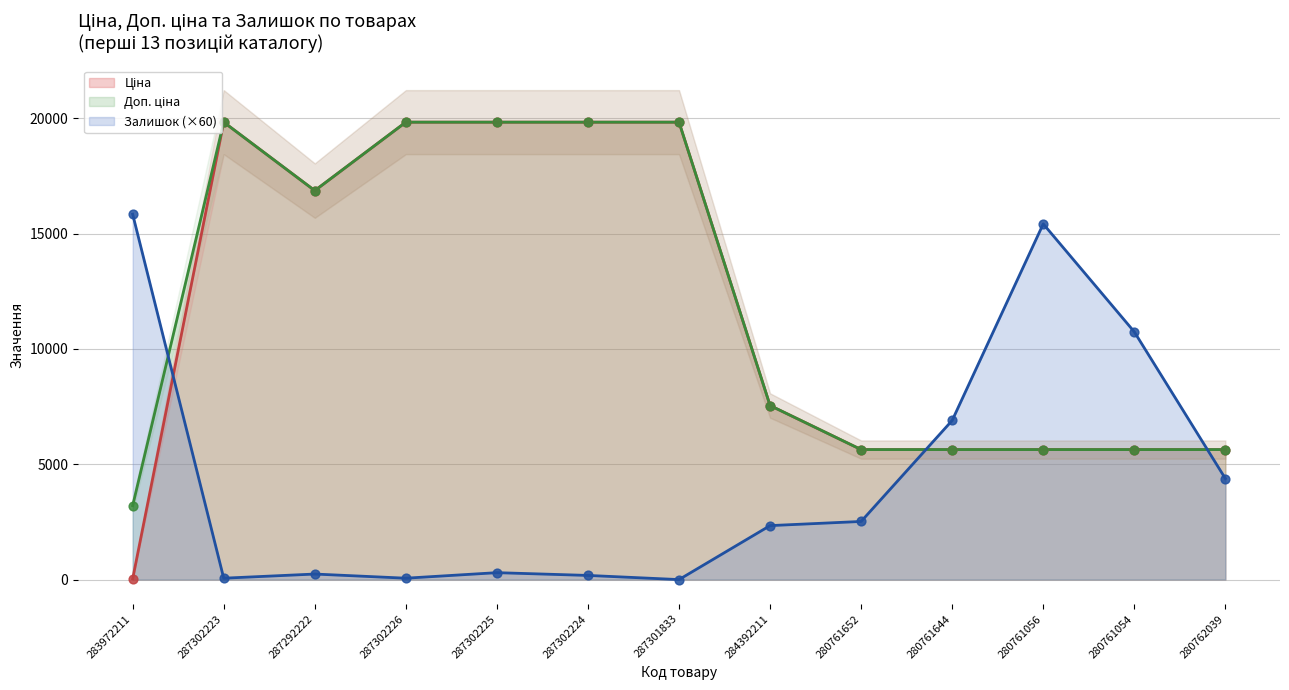

Is the value of Доп. ціна at 280761054 greater than the value of Залишок at 280762039?

Yes